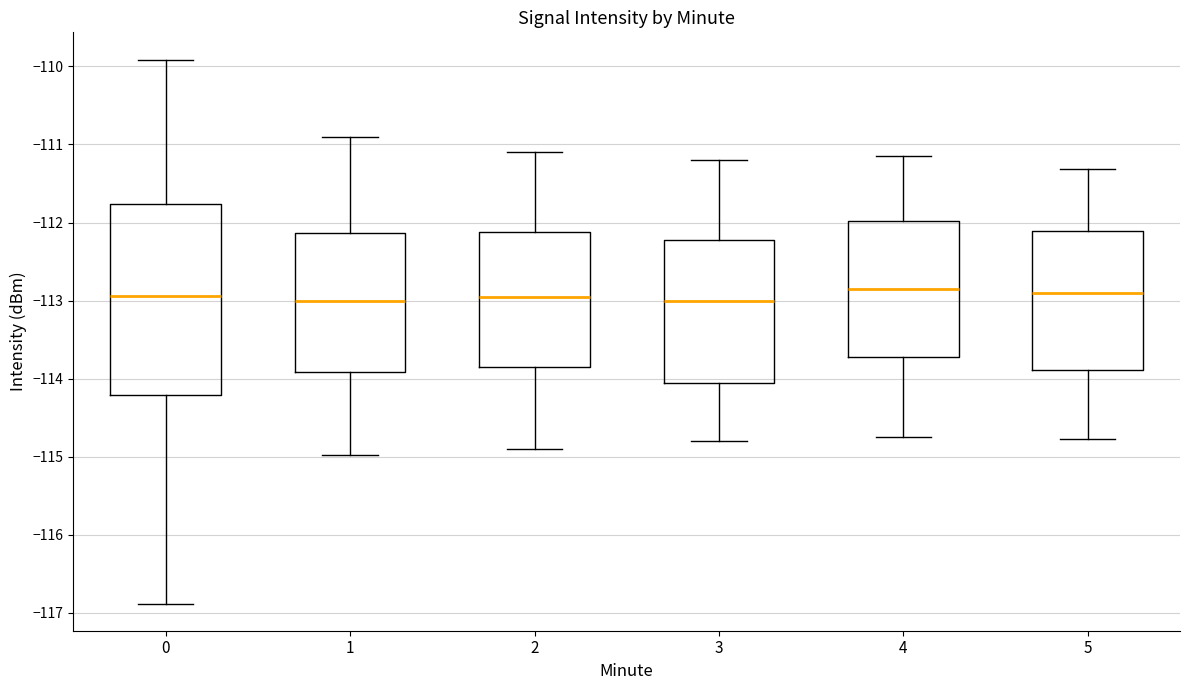

Which box is the tallest, from its lower edge to its upper edge?

0